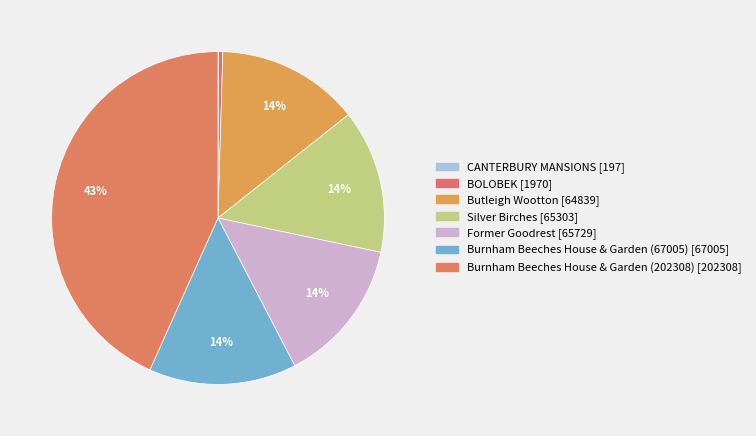

How many slices are in this pie chart?

7